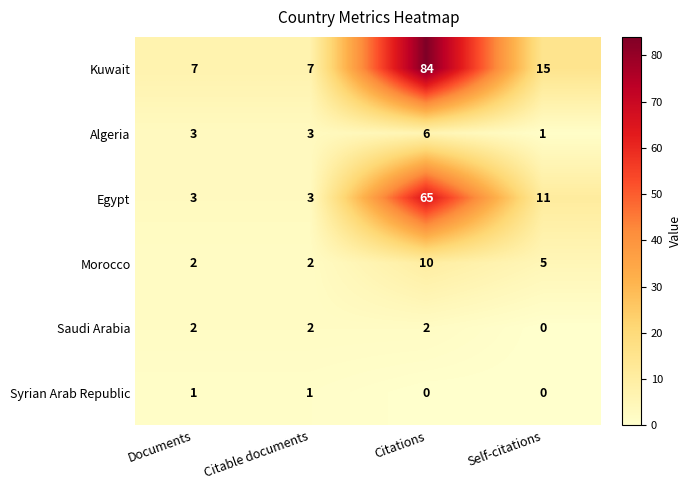

Reading left to right, extract all data points from this chart.

Kuwait: 7	7	84	15
Algeria: 3	3	6	1
Egypt: 3	3	65	11
Morocco: 2	2	10	5
Saudi Arabia: 2	2	2	0
Syrian Arab Republic: 1	1	0	0